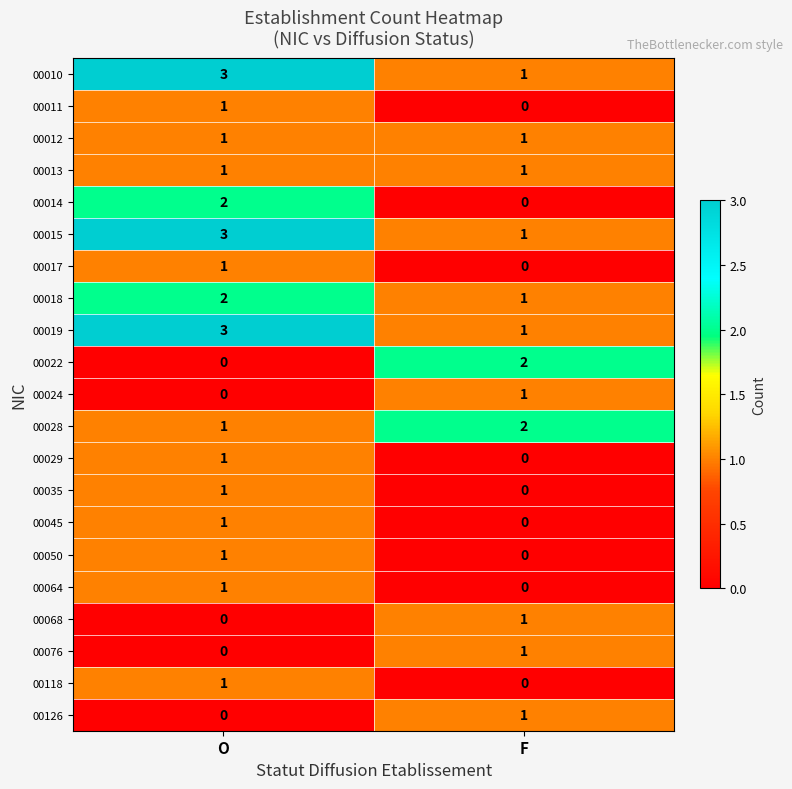

The value of 00029 at O is 1. True or false?

True